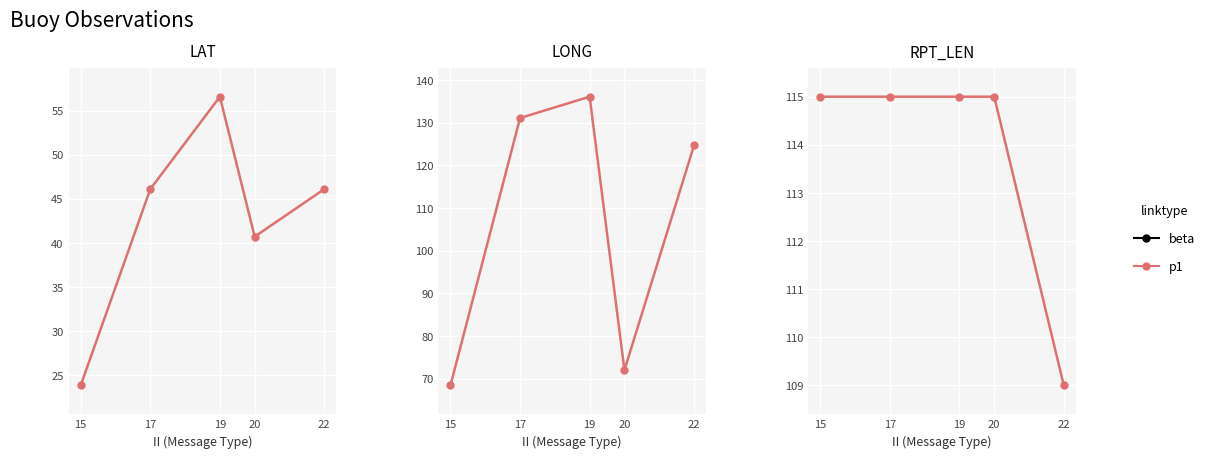

What is the average value?

114